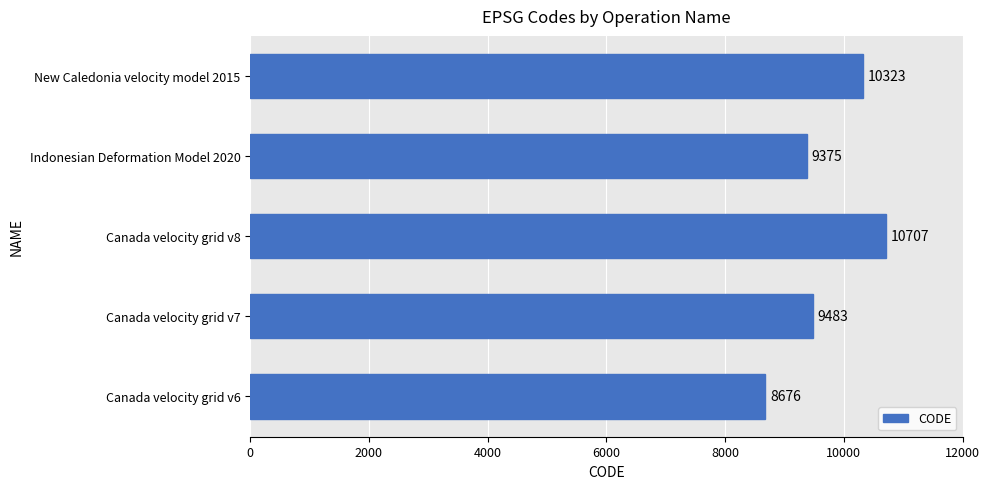

List the labels in order of value, largest first.

Canada velocity grid v8, New Caledonia velocity model 2015, Canada velocity grid v7, Indonesian Deformation Model 2020, Canada velocity grid v6